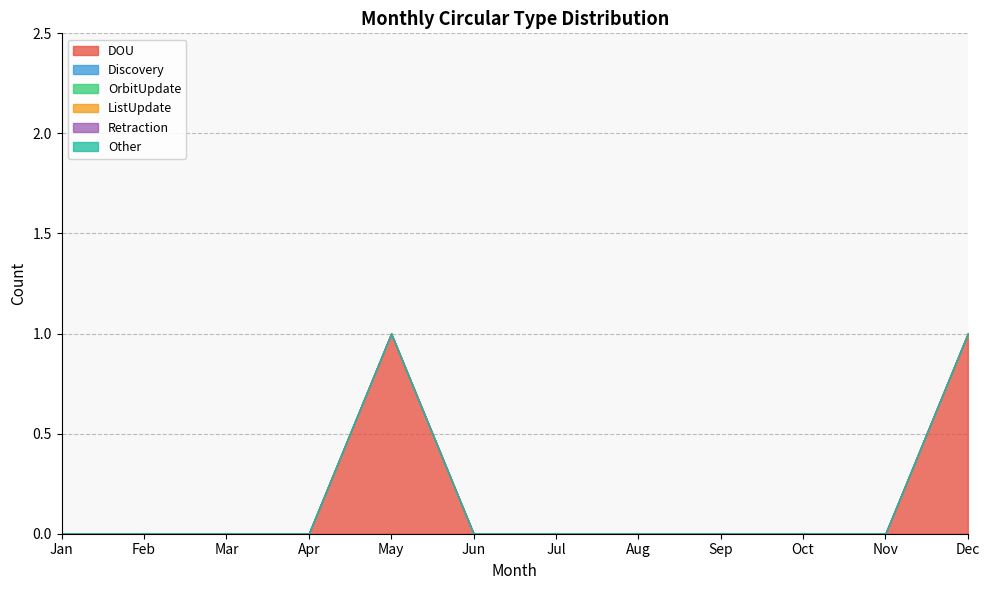

Does the chart display data point markers on the line(s)?

No